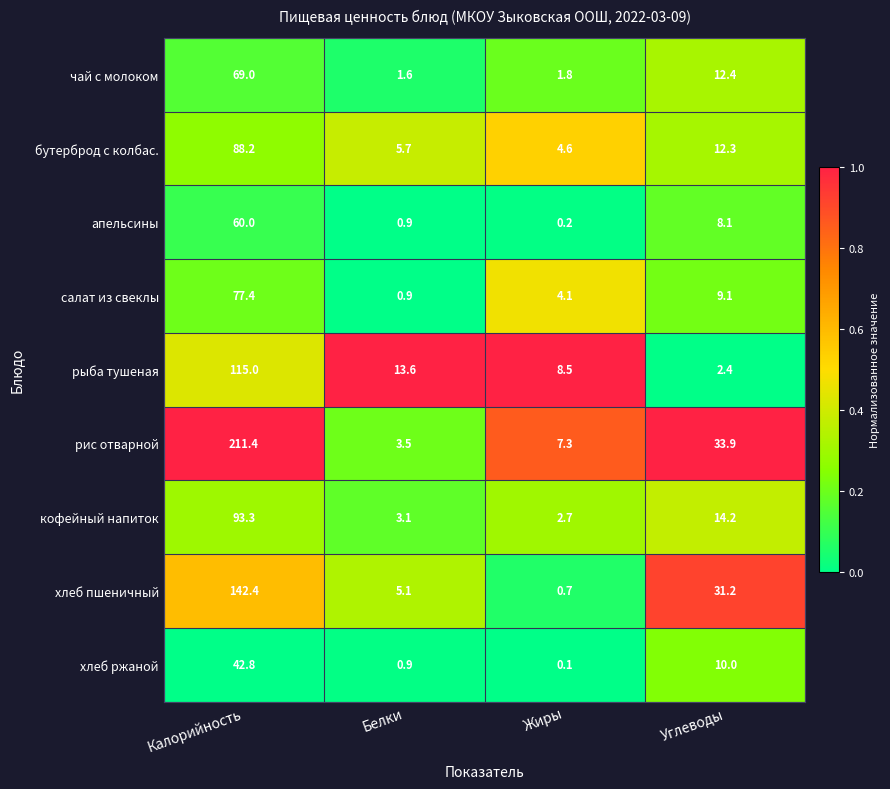

How many categories are shown in the chart?

4